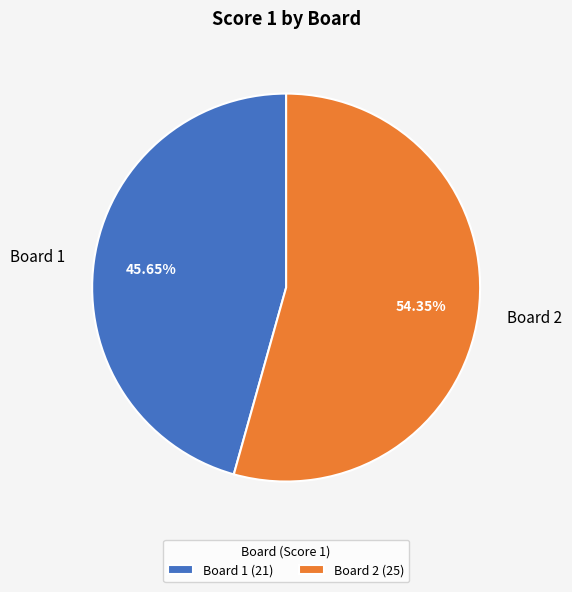

Approximately how many times larger is the value at Board 1 compared to Board 2?

0.8